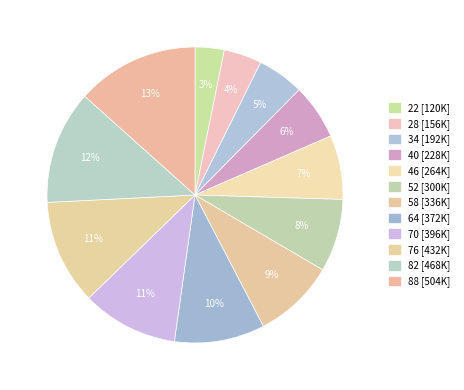

To the nearest percent, what is the average slice percentage?

8%